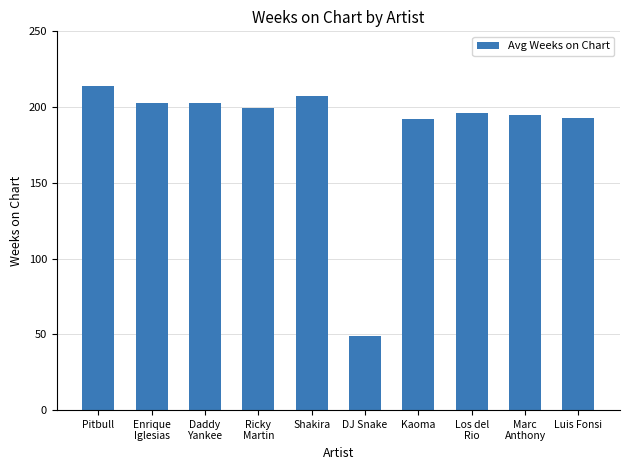

Reading left to right, transcribe all the data shown in this chart.

Pitbull=213.6	Enrique
Iglesias=203.0	Daddy
Yankee=203.0	Ricky
Martin=199.5	Shakira=207.0	DJ Snake=49.0	Kaoma=192.0	Los del
Rio=196.0	Marc
Anthony=195.0	Luis Fonsi=193.0